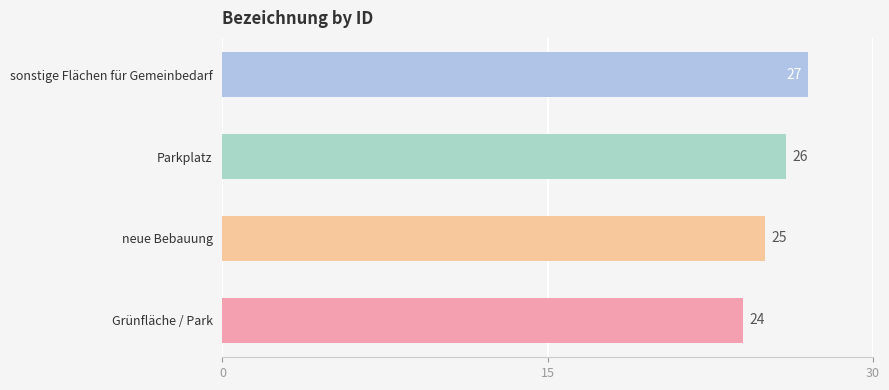

How many bars are there in total?

4